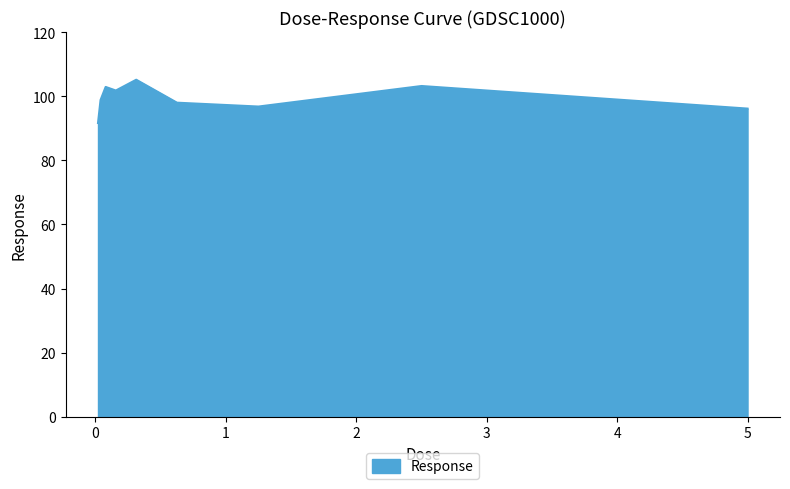

What is the minimum value shown in the chart?

91.6